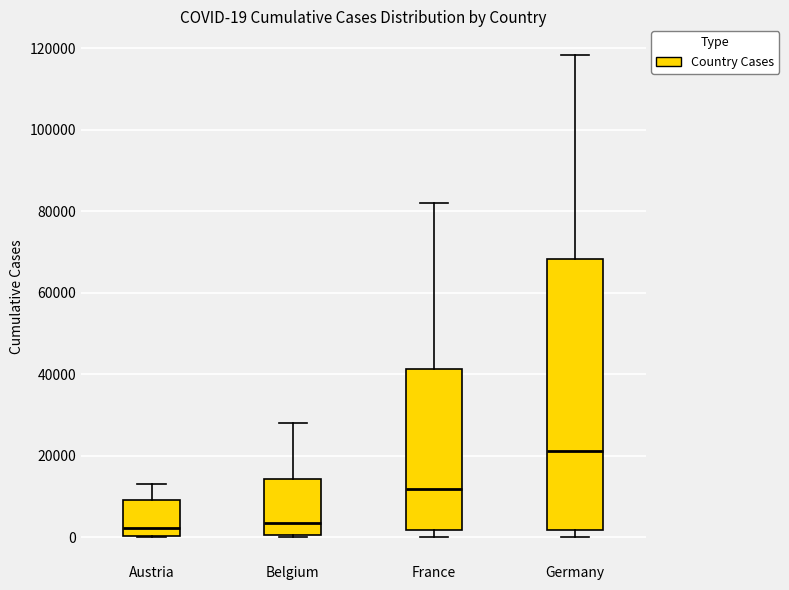

Which box is the tallest, from its lower edge to its upper edge?

Germany